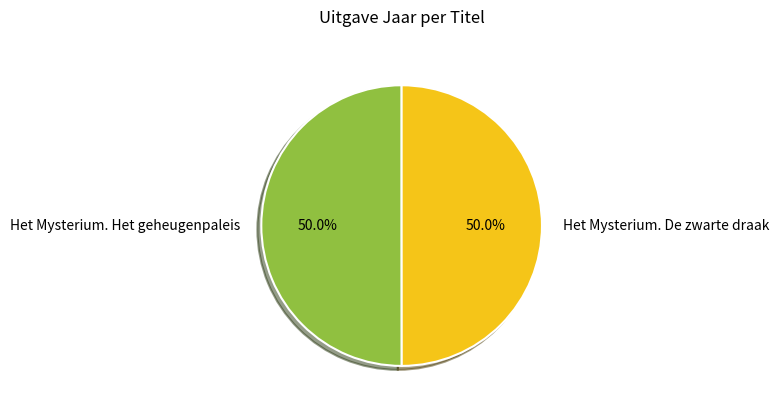

How many segments does this pie chart have?

2